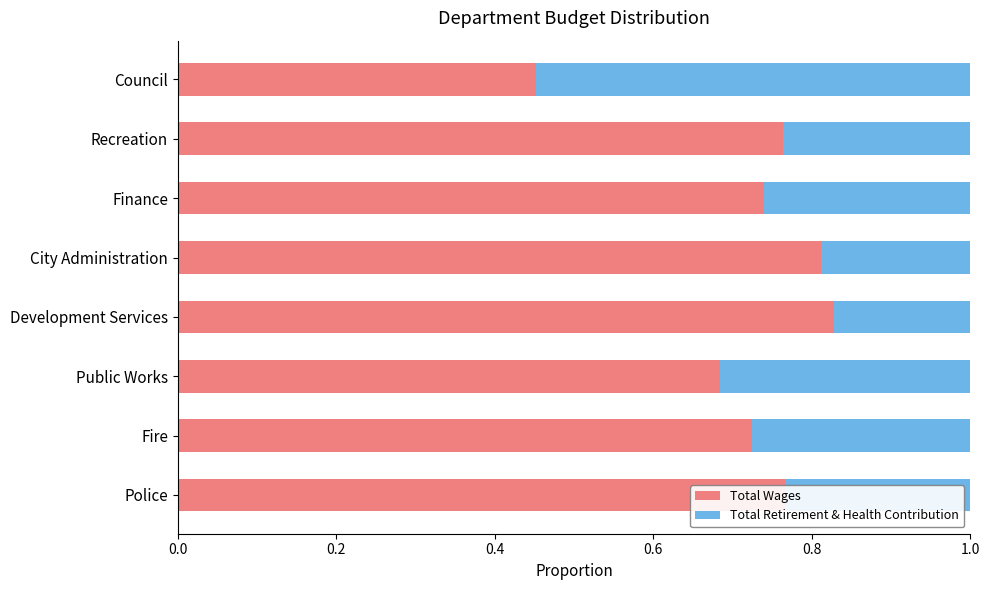

What is the total value across all series at Finance?

1.0